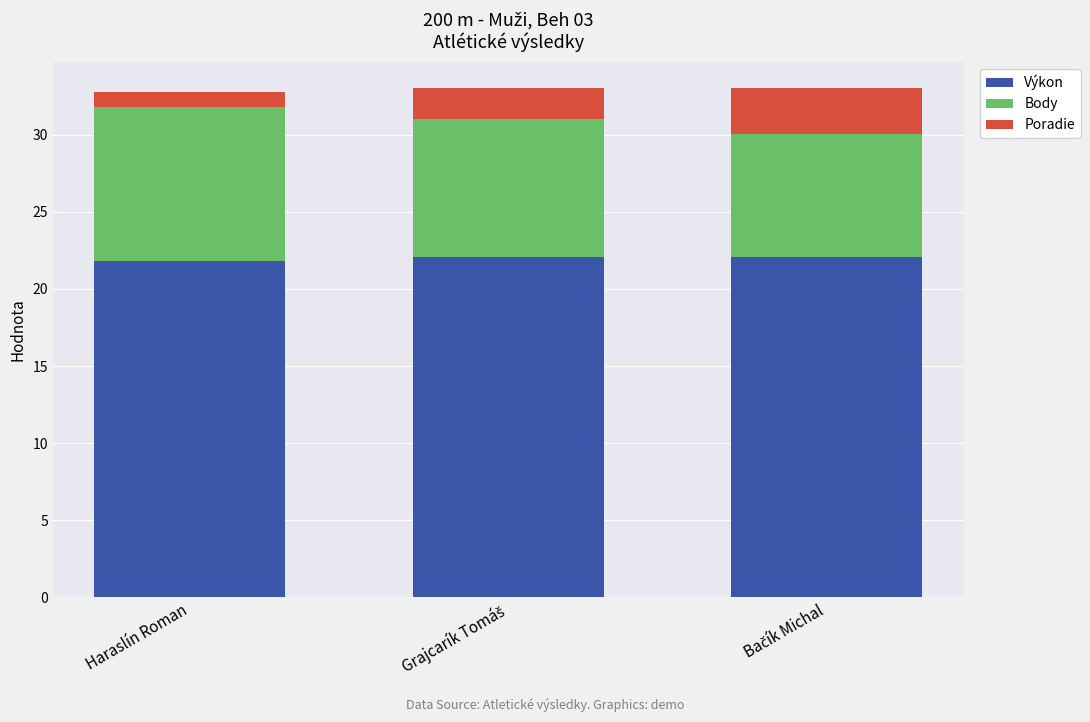

Reading left to right, transcribe the values for Výkon.

21.8	22.0	22.0